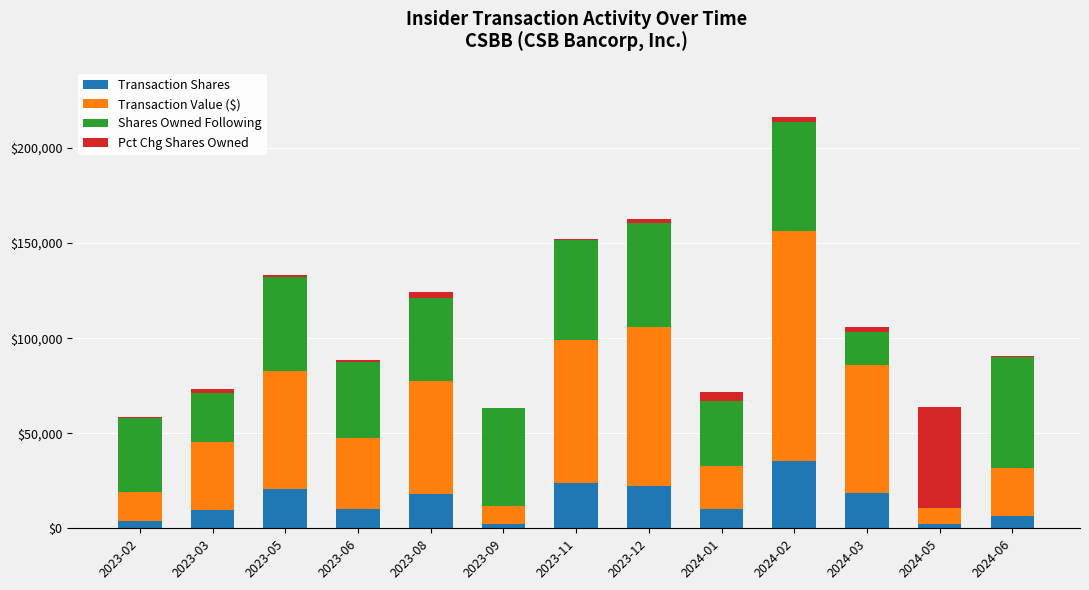

What is the maximum value for Transaction Shares?

35250